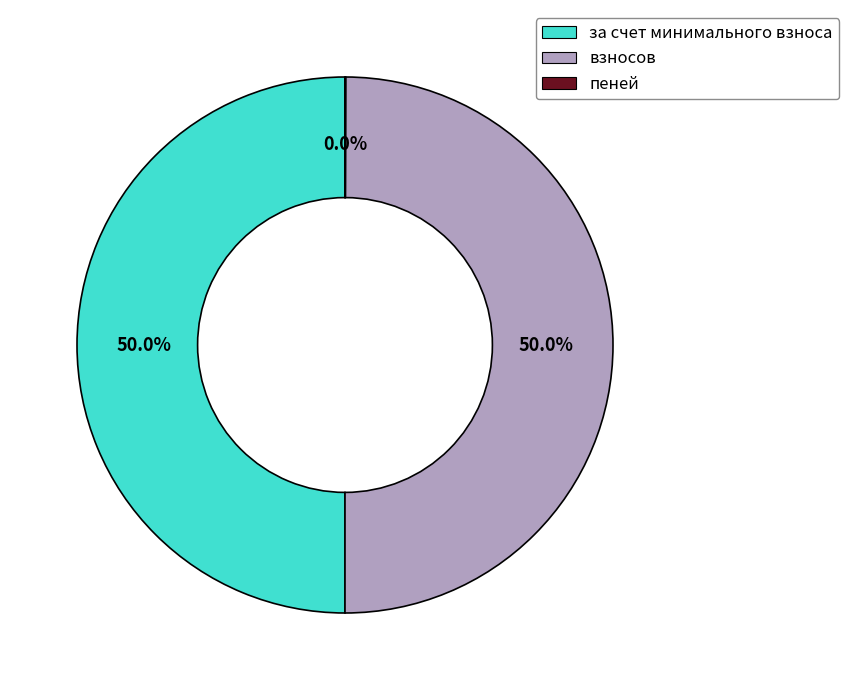

What portion of the pie excludes взносов?

50.0%